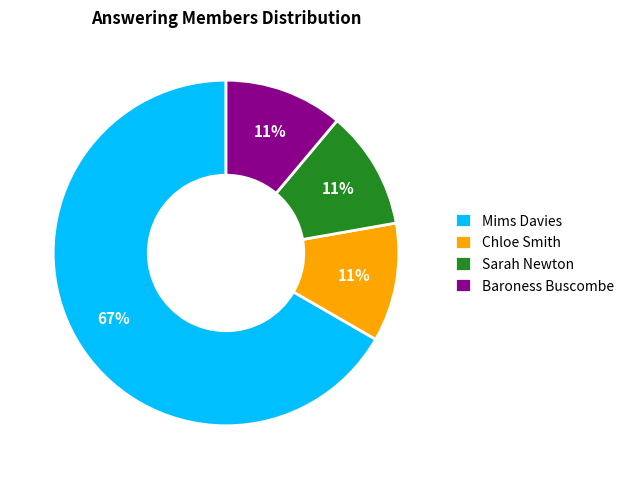

True or false: Sarah Newton accounts for 11% of the total.

True